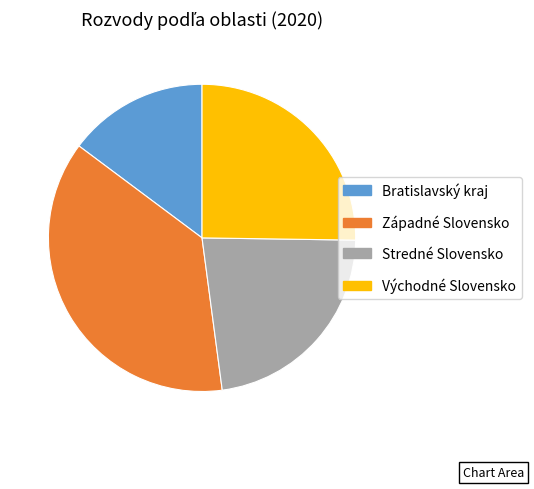

Is the sum of Východné Slovensko and Západné Slovensko greater than half?

Yes